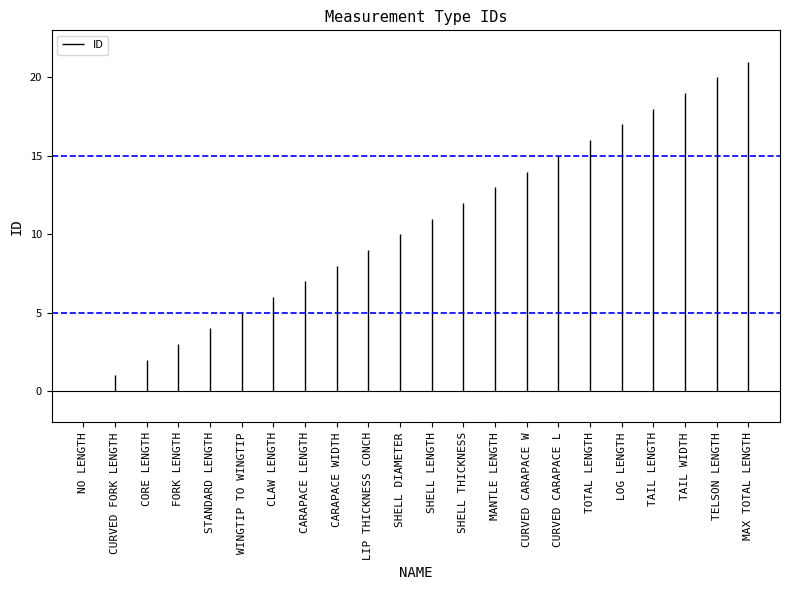

Reading left to right, what are all the values shown in this chart?

NO LENGTH=0	CURVED FORK LENGTH=1	CORE LENGTH=2	FORK LENGTH=3	STANDARD LENGTH=4	WINGTIP TO WINGTIP=5	CLAW LENGTH=6	CARAPACE LENGTH=7	CARAPACE WIDTH=8	LIP THICKNESS CONCH=9	SHELL DIAMETER=10	SHELL LENGTH=11	SHELL THICKNESS=12	MANTLE LENGTH=13	CURVED CARAPACE W=14	CURVED CARAPACE L=15	TOTAL LENGTH=16	LOG LENGTH=17	TAIL LENGTH=18	TAIL WIDTH=19	TELSON LENGTH=20	MAX TOTAL LENGTH=21